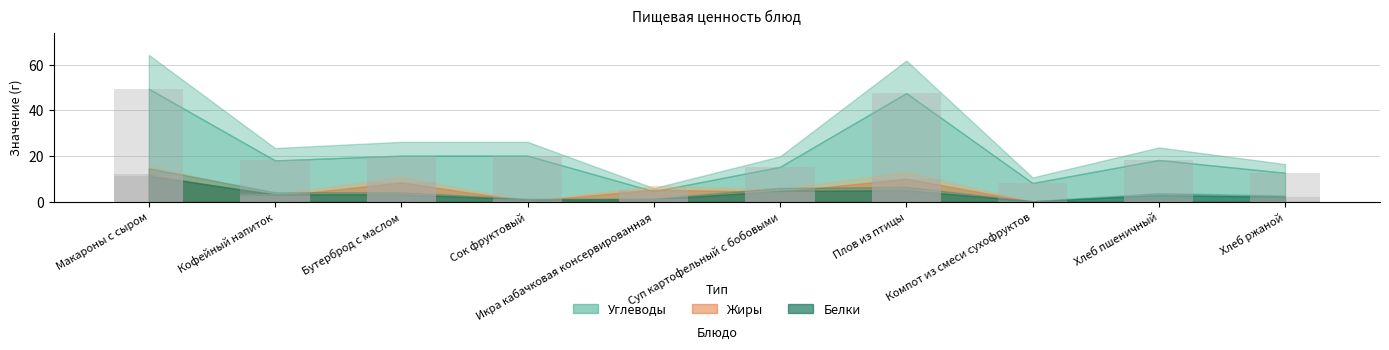

Between Компот из смеси сухофруктов and Хлеб пшеничный, which series saw the biggest shift?

Углеводы